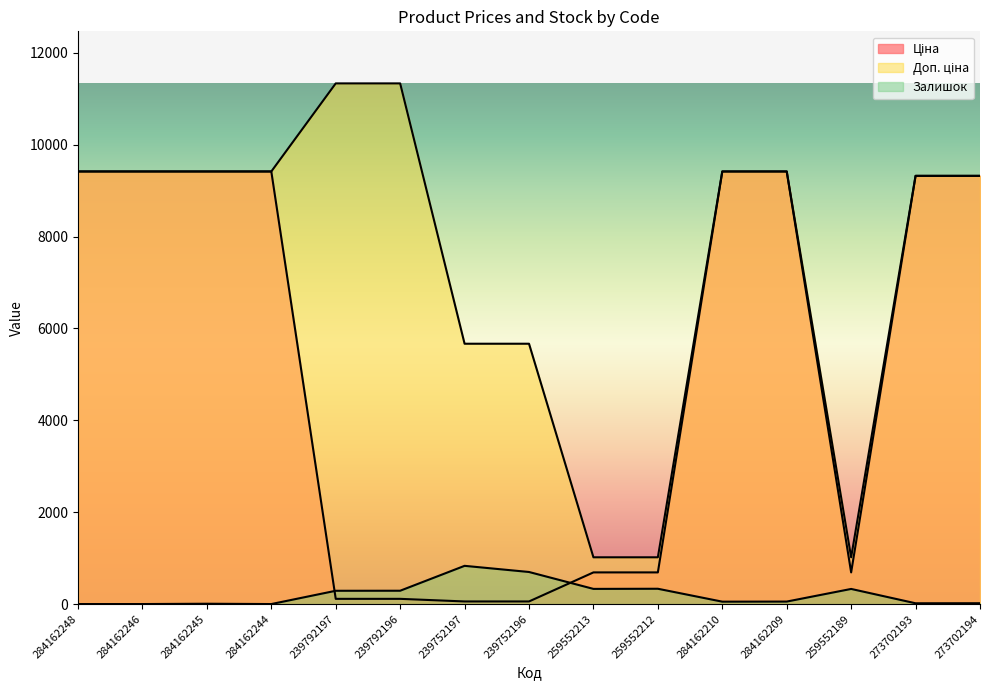

What is the difference between the Залишок values at 284162248 and 259552212?

333.0